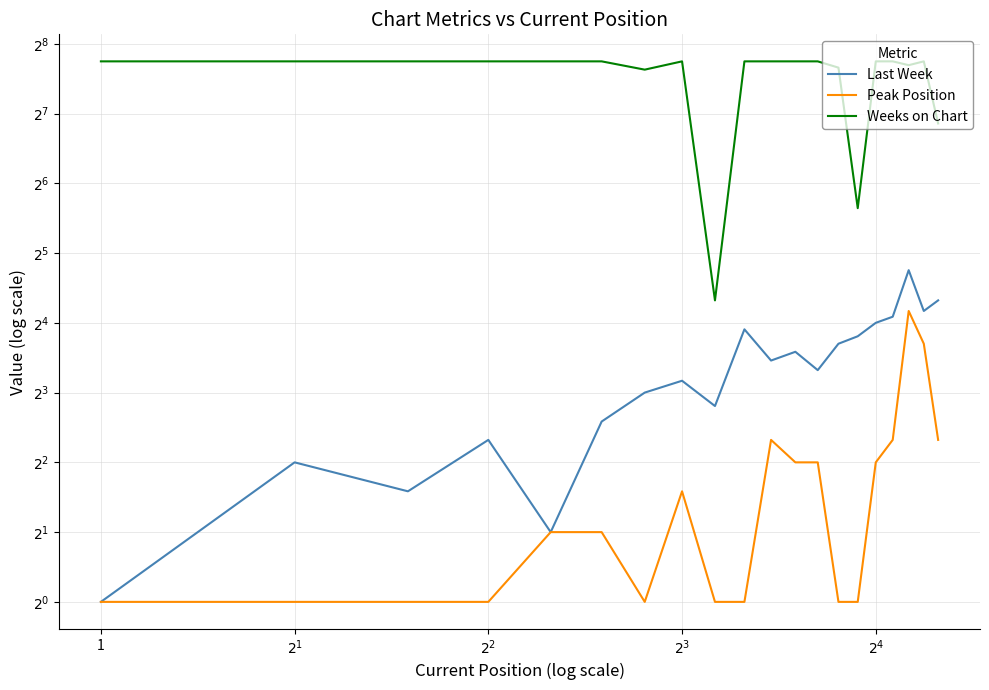

What is the difference between the maximum and minimum values in the Weeks on Chart series?

195